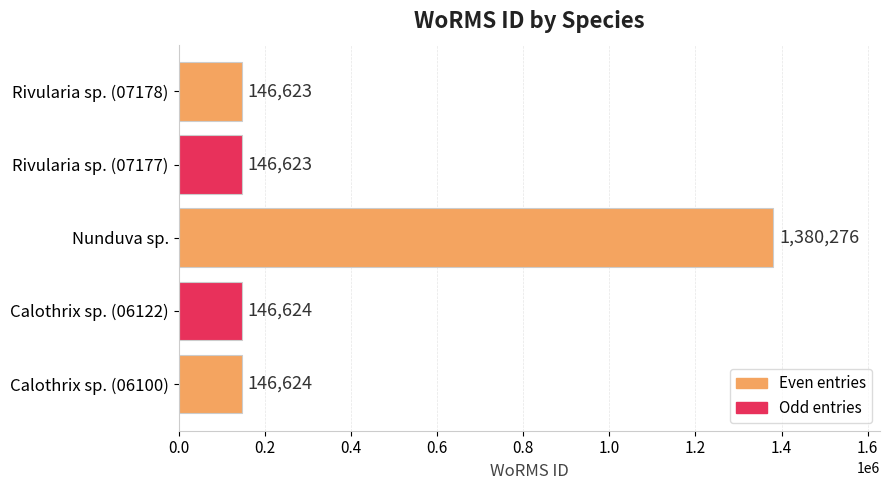

What is the average value?

393354